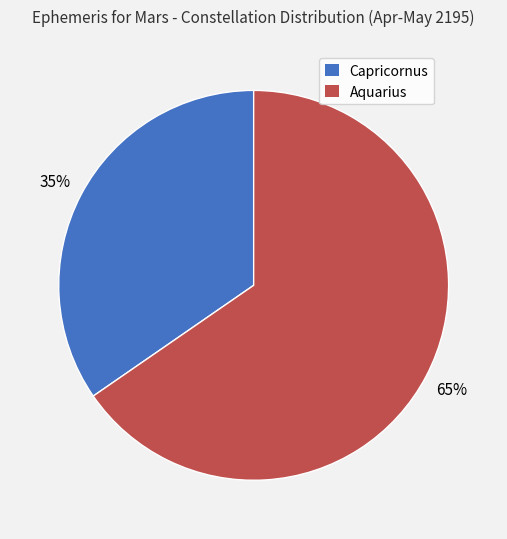

How many segments does this pie chart have?

2